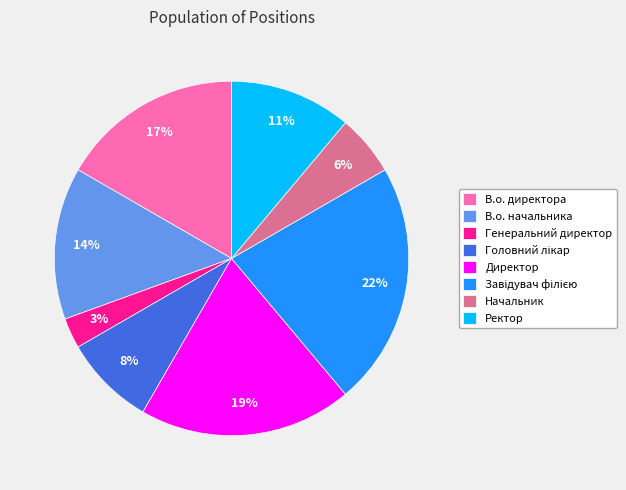

What percentage is the В.о. начальника slice, to the nearest percent?

14%